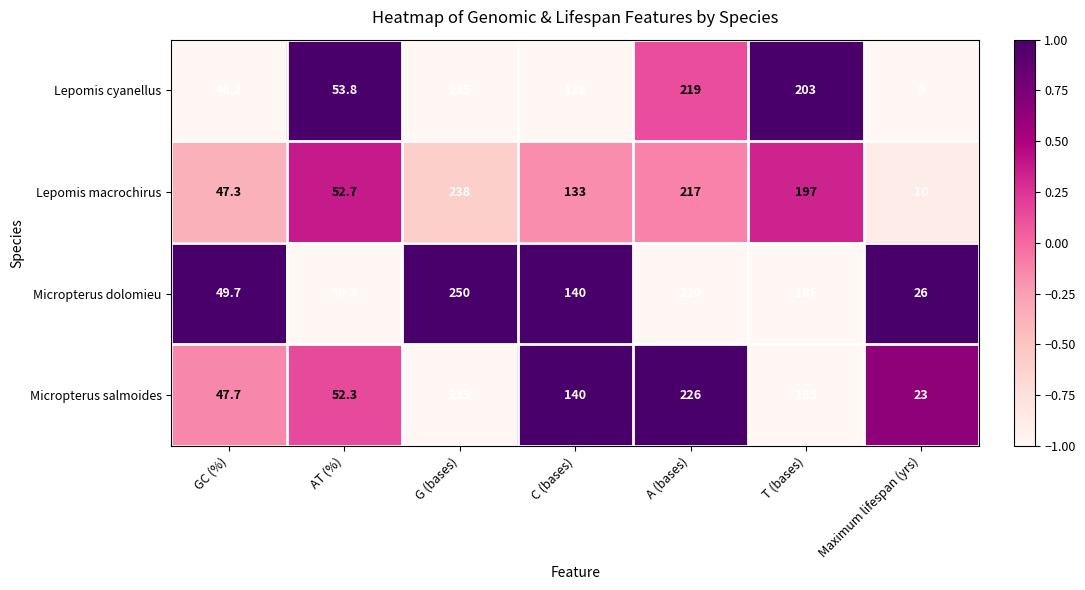

Read the Micropterus dolomieu value at AT (%).

50.3